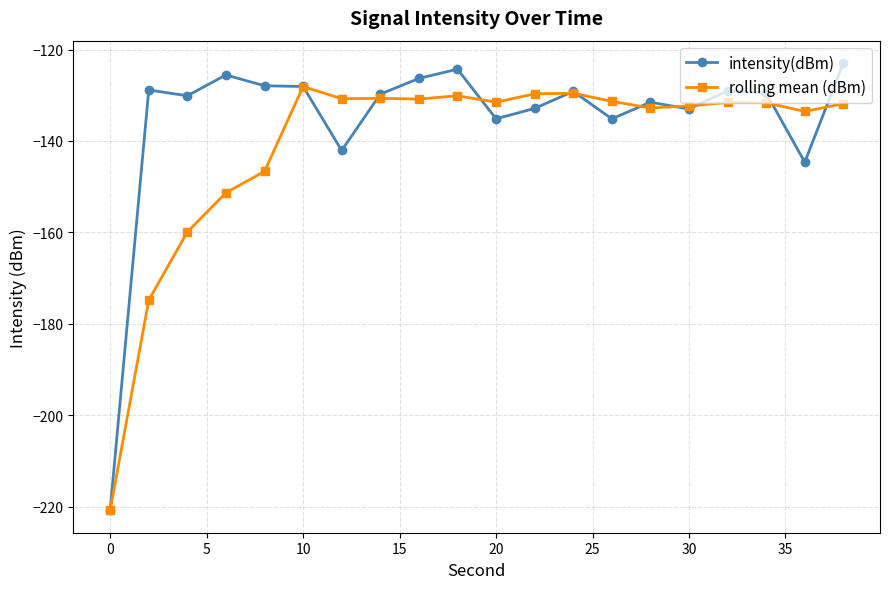

True or false: rolling mean (dBm) and intensity(dBm) cross at least once.

True